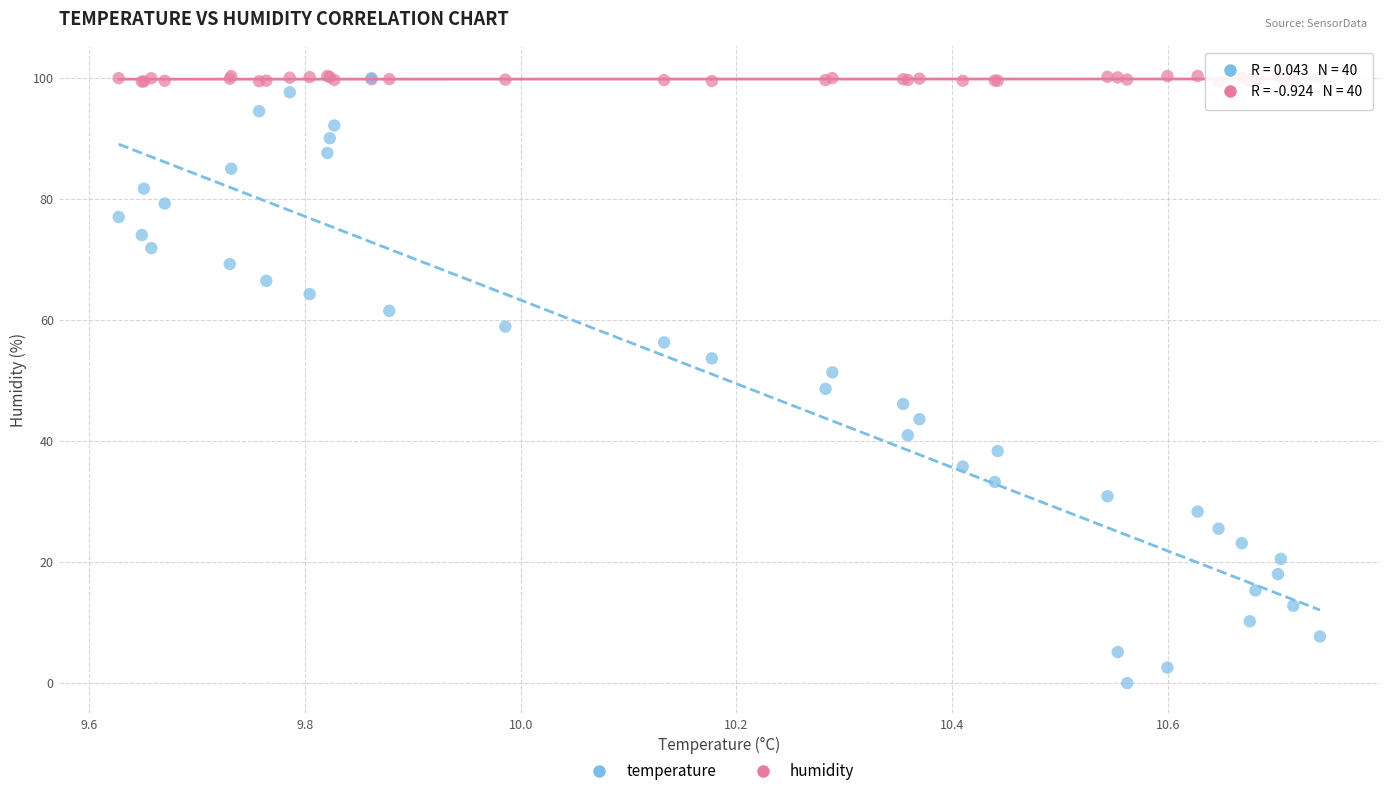

Which series contains the lowest Y value?

humidity